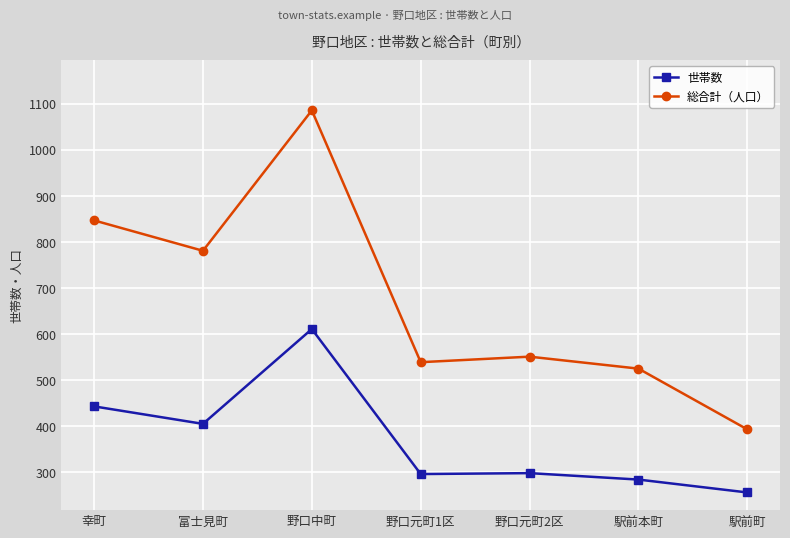

What is the label of the 1st point from the right?

駅前町